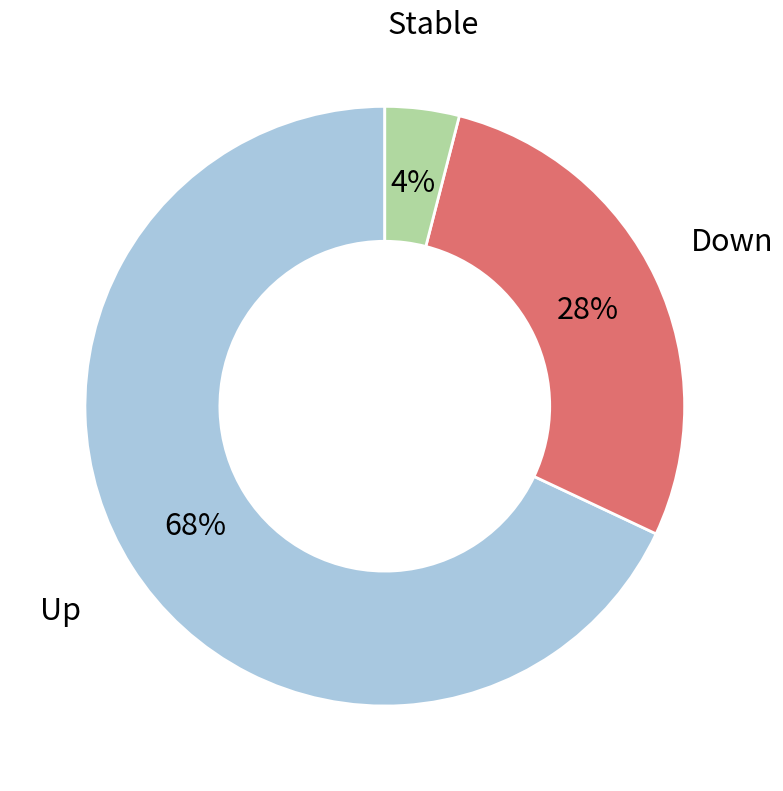

Which has a higher value, Up or Down?

Up